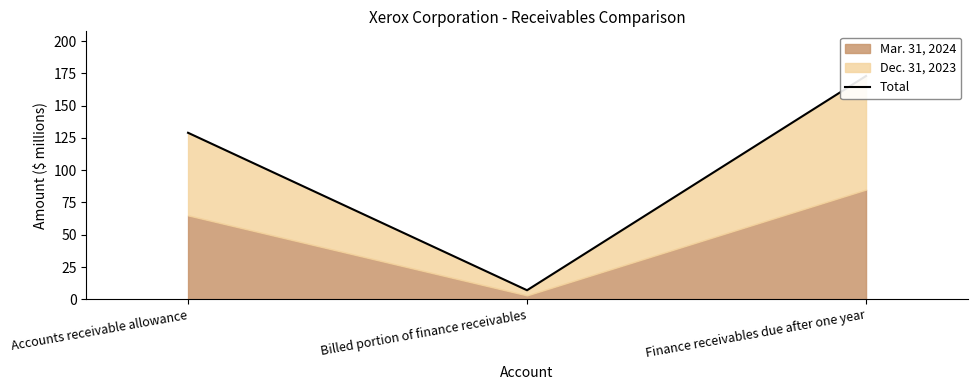

What is the label of the 1st point from the left?

Accounts receivable allowance